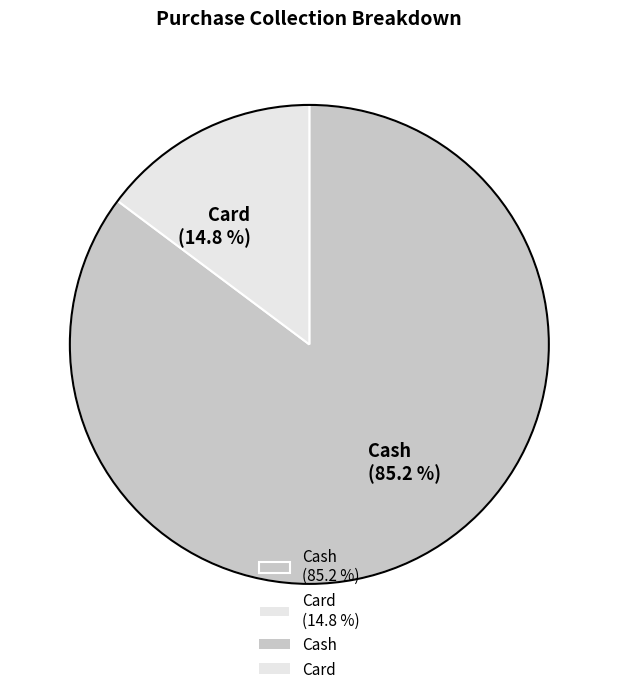

What is the largest slice in the pie chart?

Cash